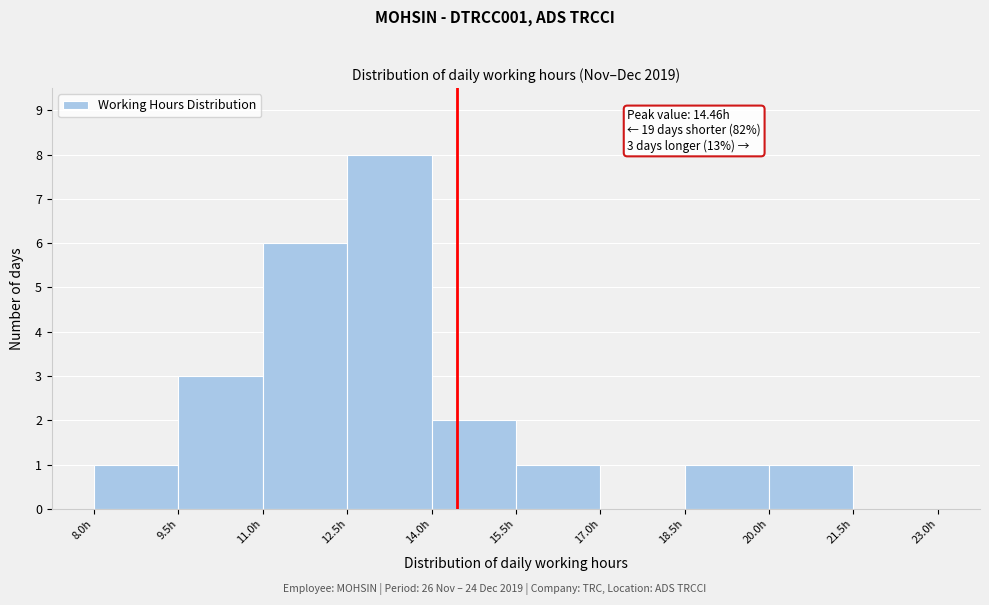

Over which range of the x-axis is the bar tallest?

12.5 to 14.0